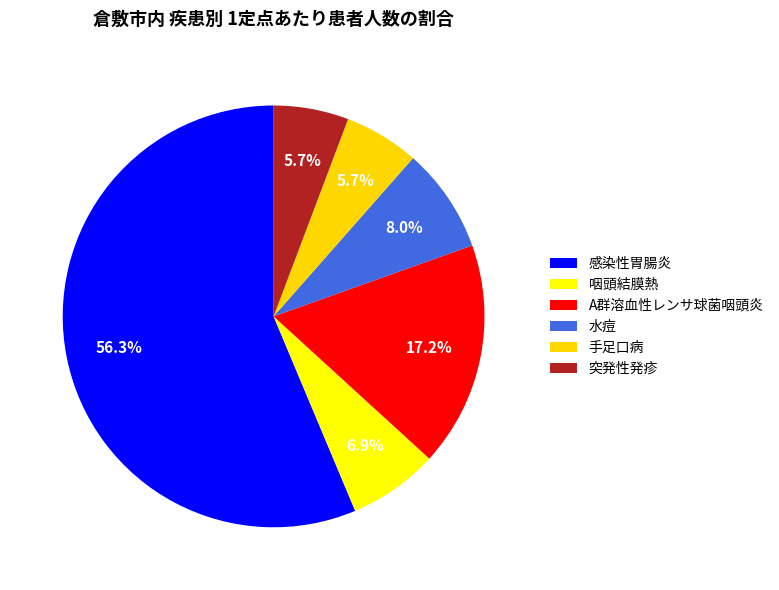

How many slices are in this pie chart?

6